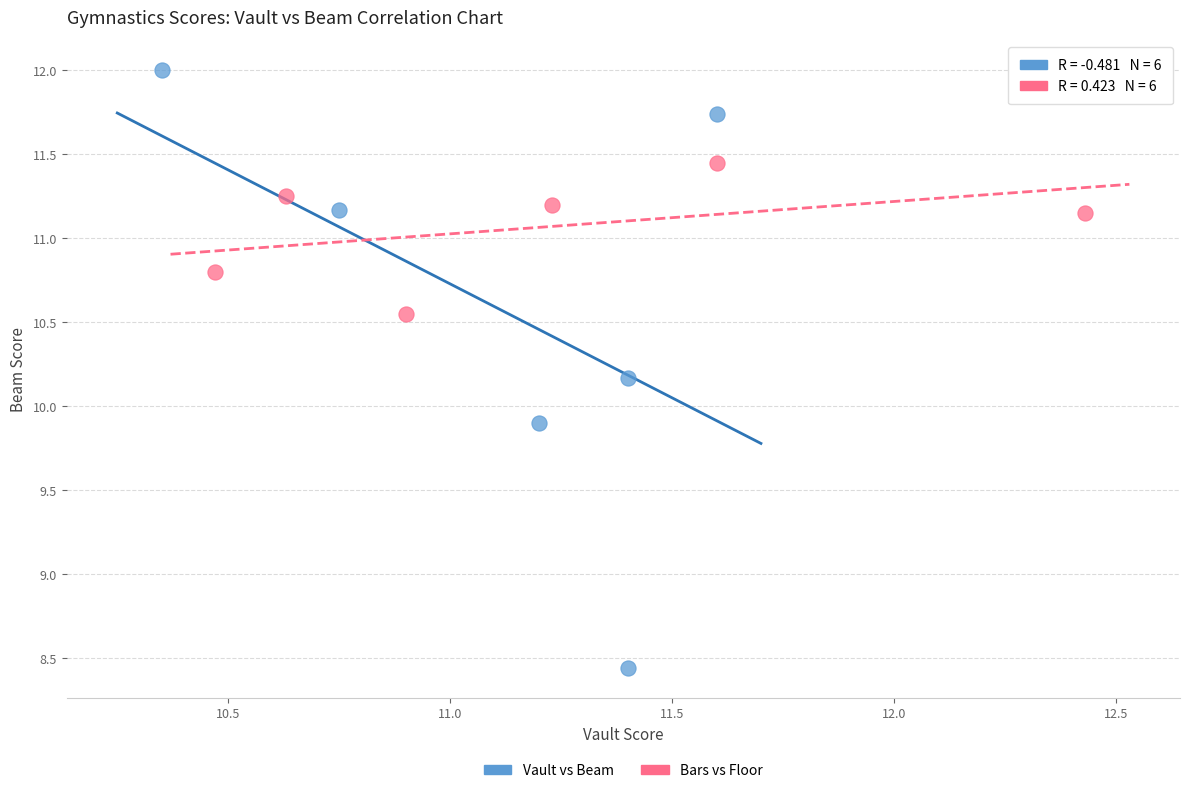

Which series contains the lowest Y value?

Vault vs Beam